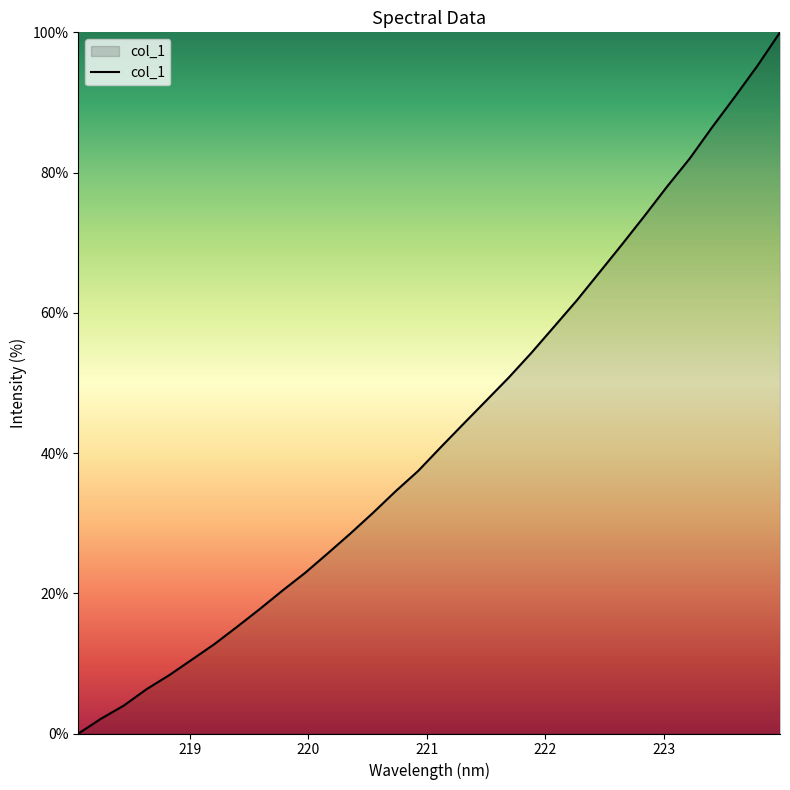

What is the difference between the maximum and minimum values?

100.0